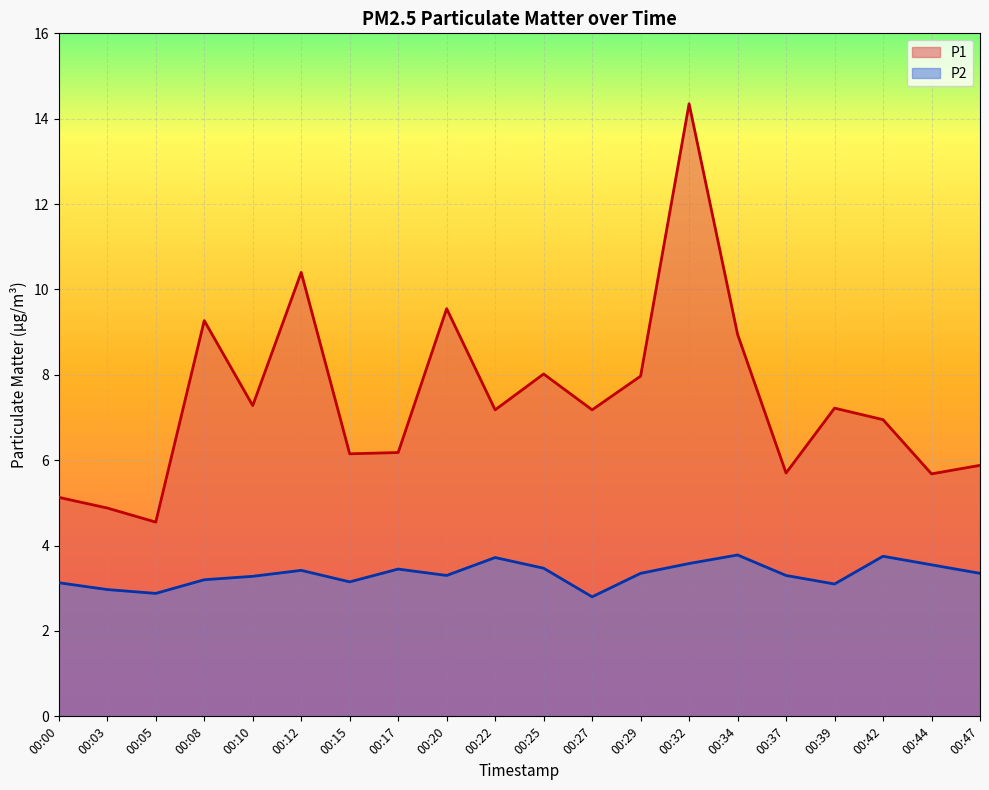

Which series has the largest range (max minus min)?

P1